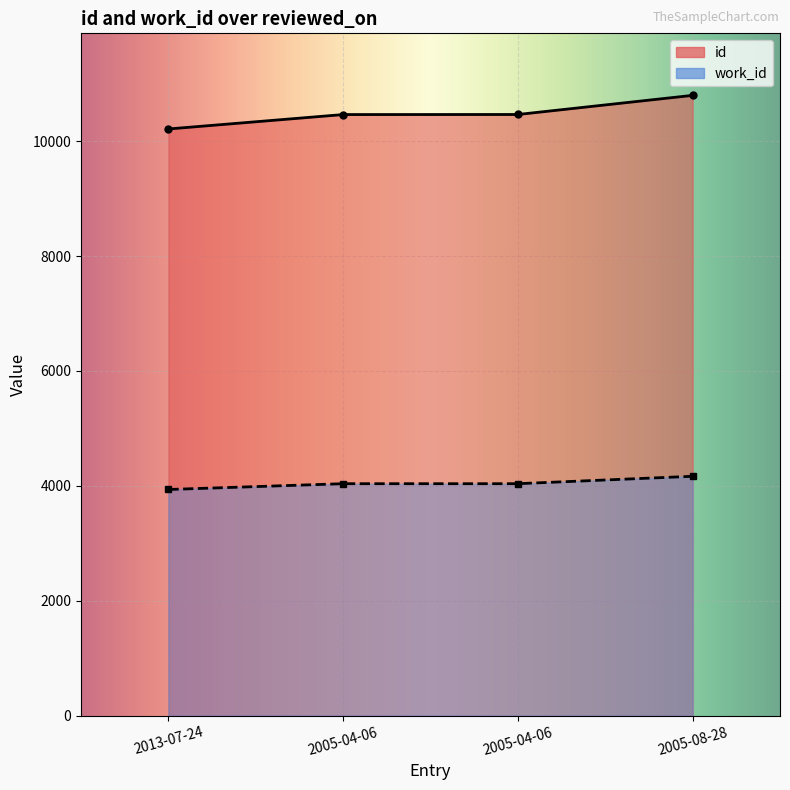

Reading left to right, extract all data points from this chart.

id: 2013-07-24=10212	2005-04-06=10463	2005-04-06=10464	2005-08-28=10797
work_id: 2013-07-24=3937	2005-04-06=4038	2005-04-06=4038	2005-08-28=4167